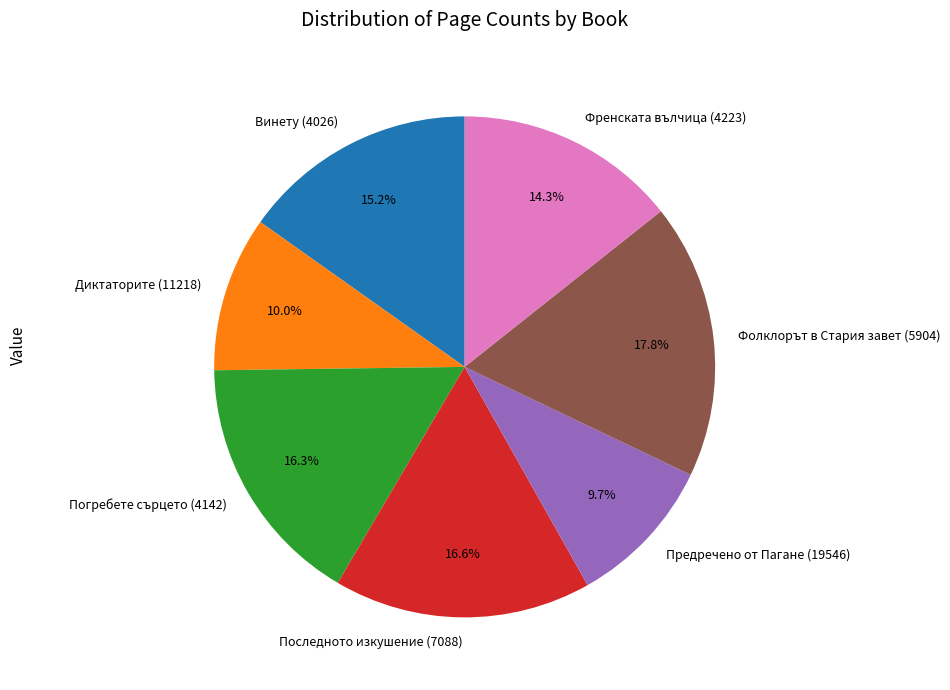

Is the sum of Предречено от Пагане (19546) and Диктаторите (11218) greater than half?

No